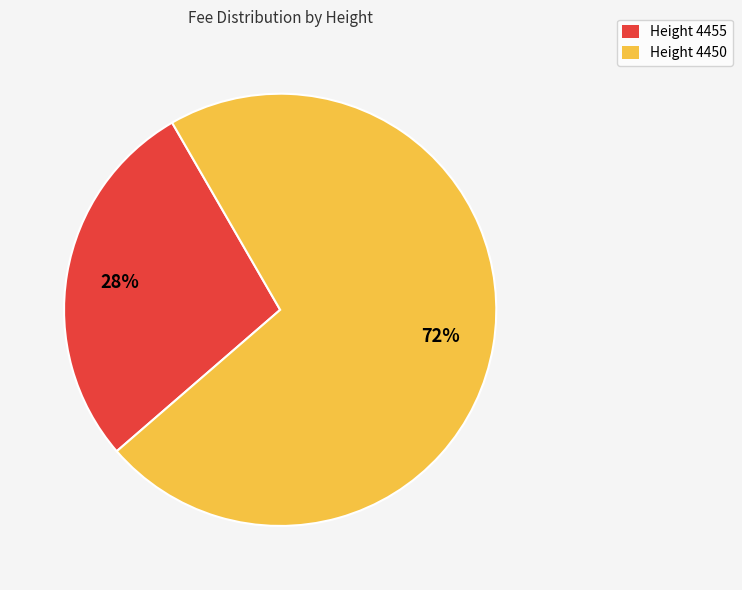

Is there any slice that represents more than half of the pie?

Yes